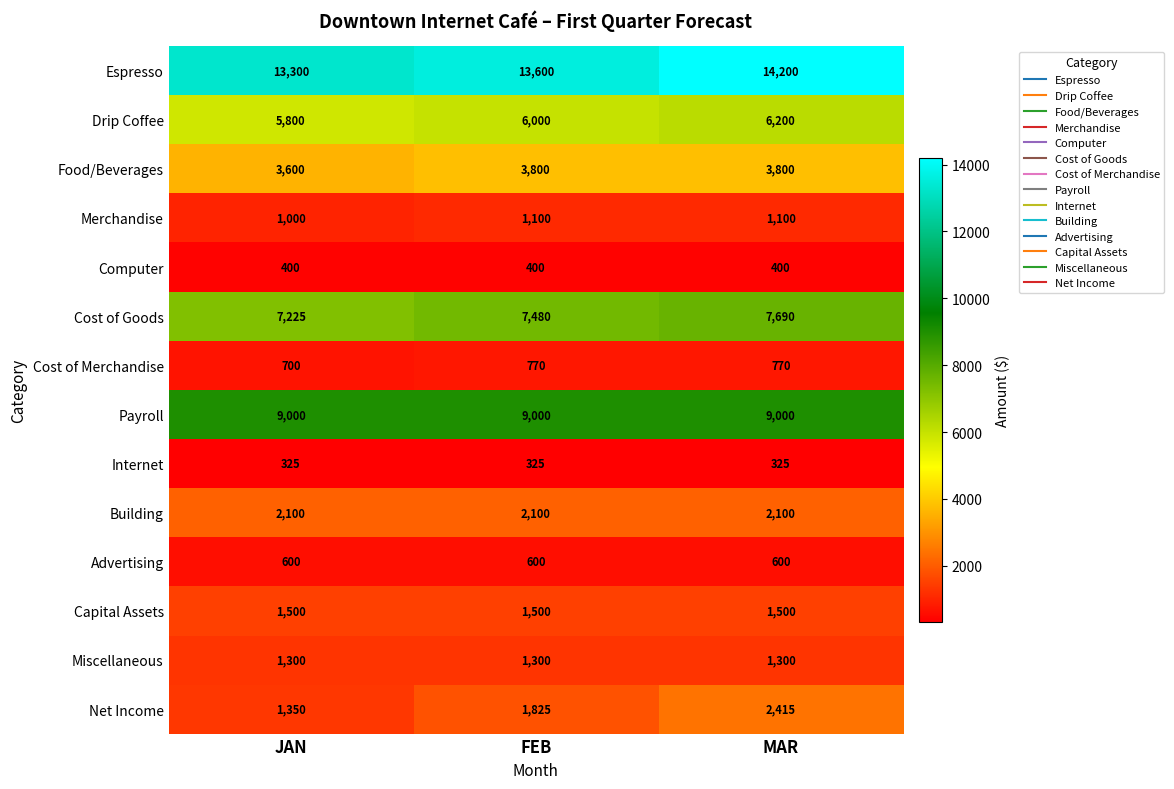

Is it true that Internet equals 456 at FEB?

False